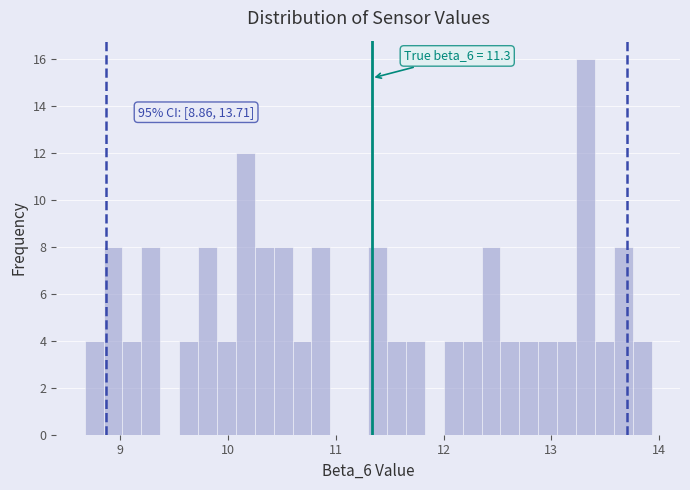

Read against the x-axis, roughly where is the centre of the tallest bar?

13.3